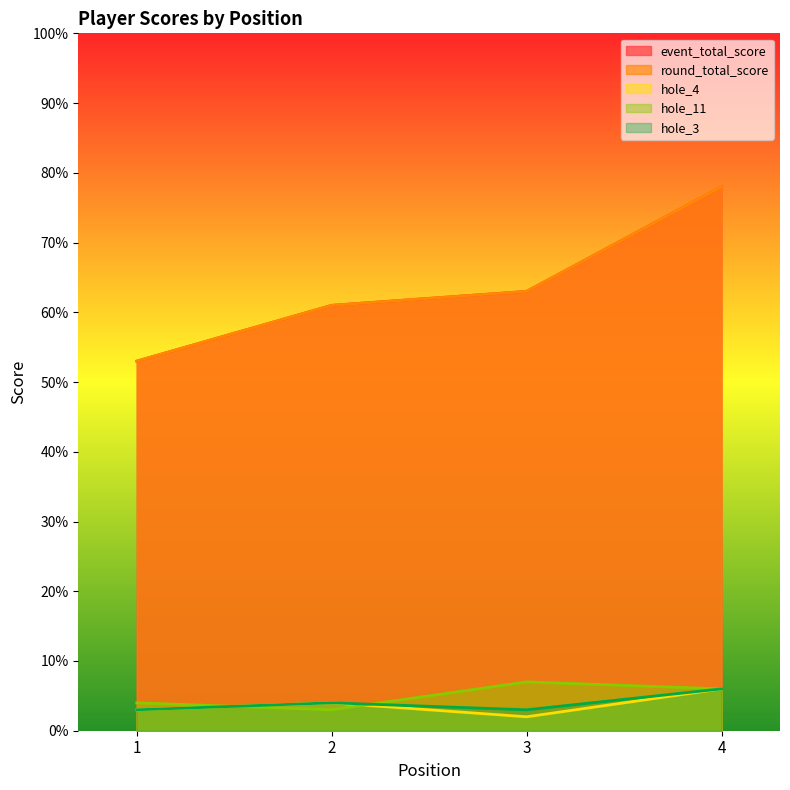

Where is the first local minimum for hole_3?

3